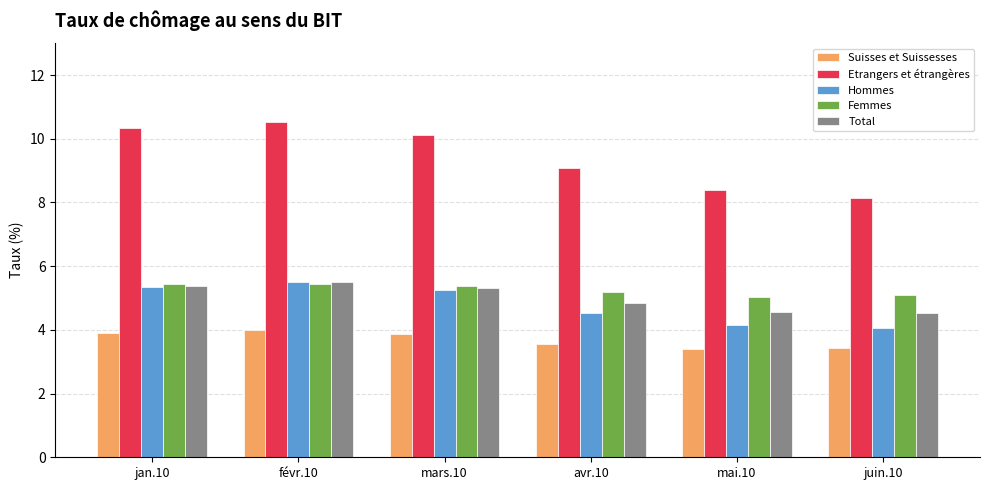

True or false: Hommes has a value of 4.1 at juin.10.

True